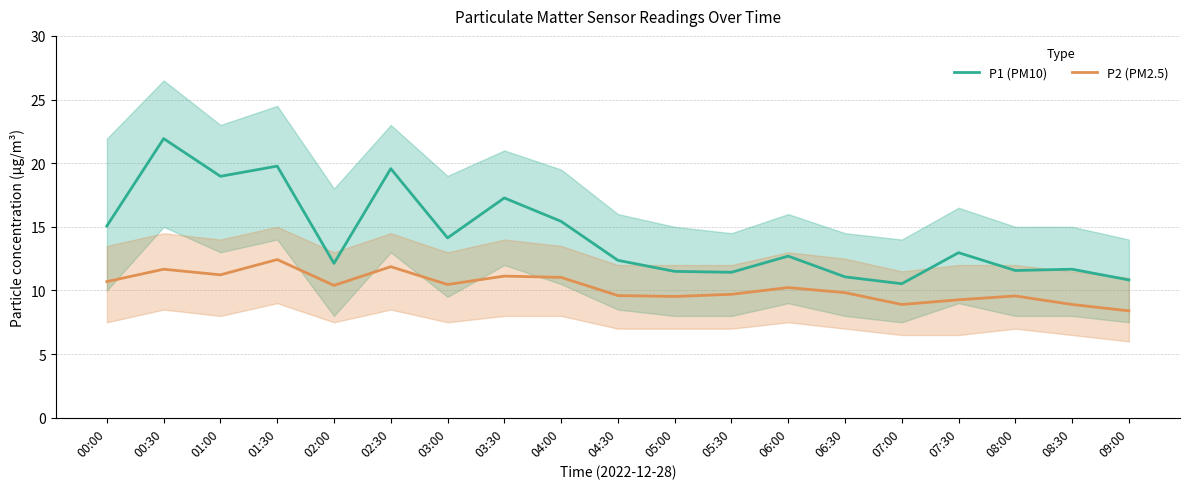

How many interior local peaks does the P2 (PM2.5) series have?

6